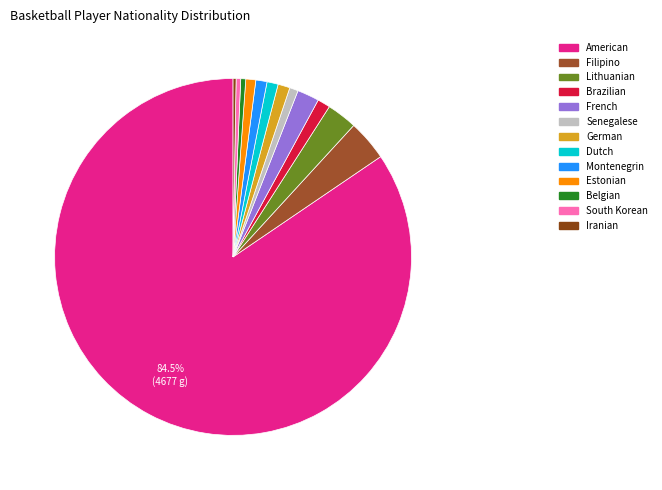

What is the majority slice?

American